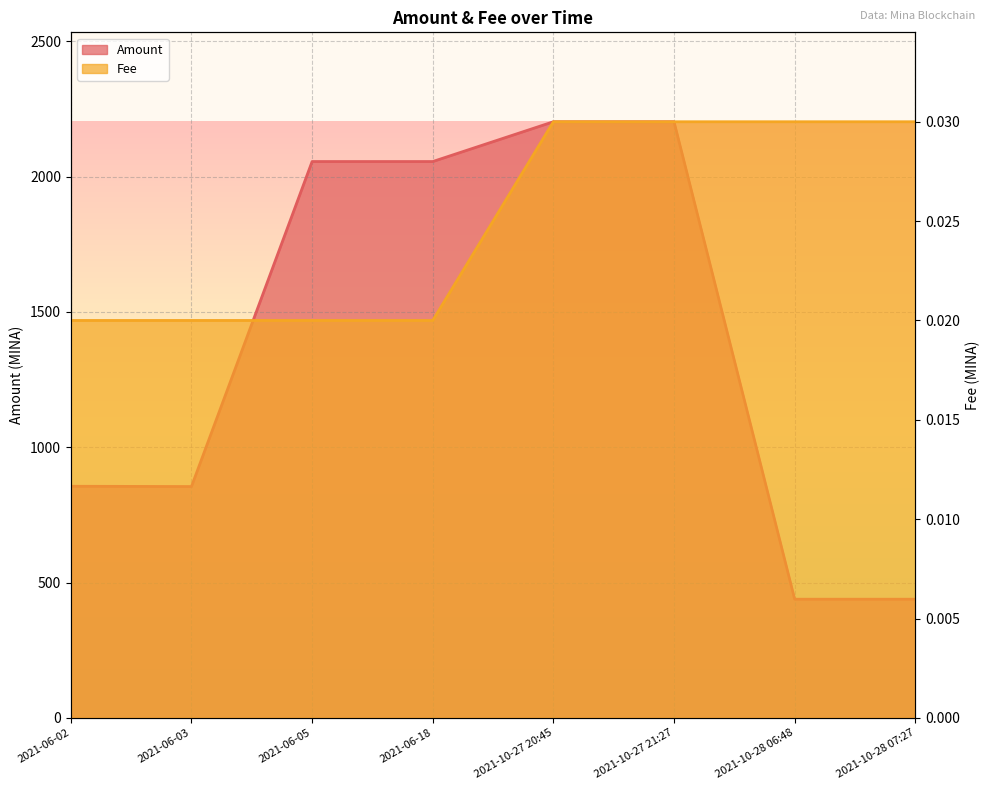

How many values in the Amount series are below 2055?

4